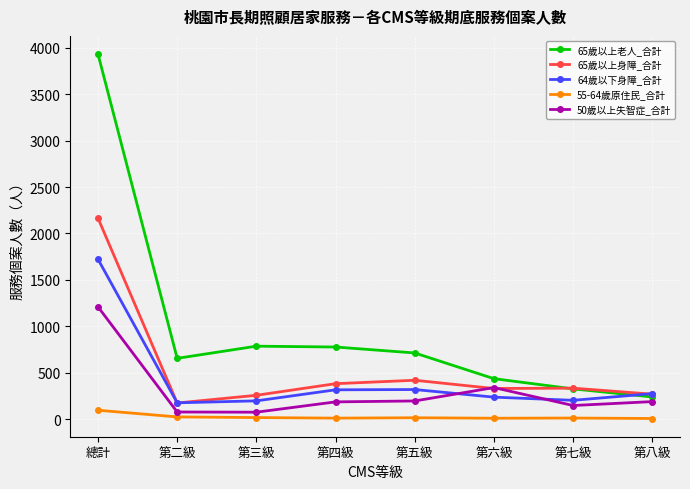

Which category has the highest value across all series?

總計